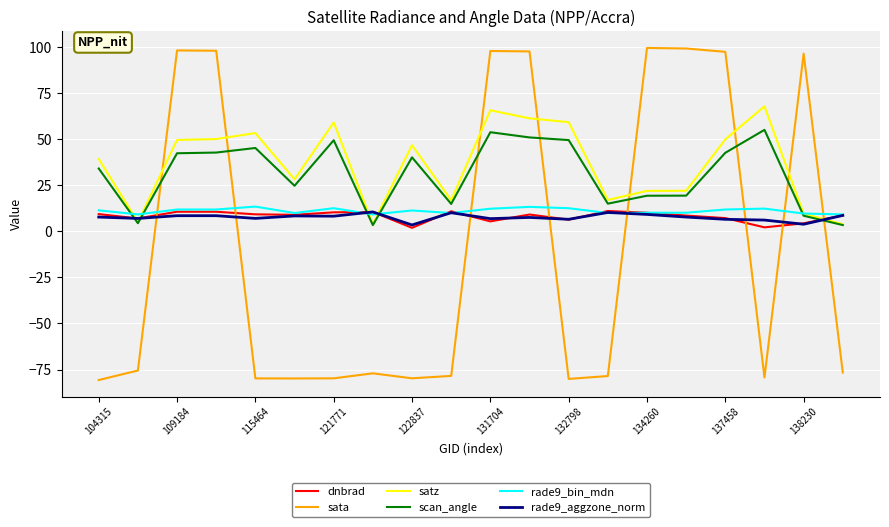

How many lines are shown in the chart?

6